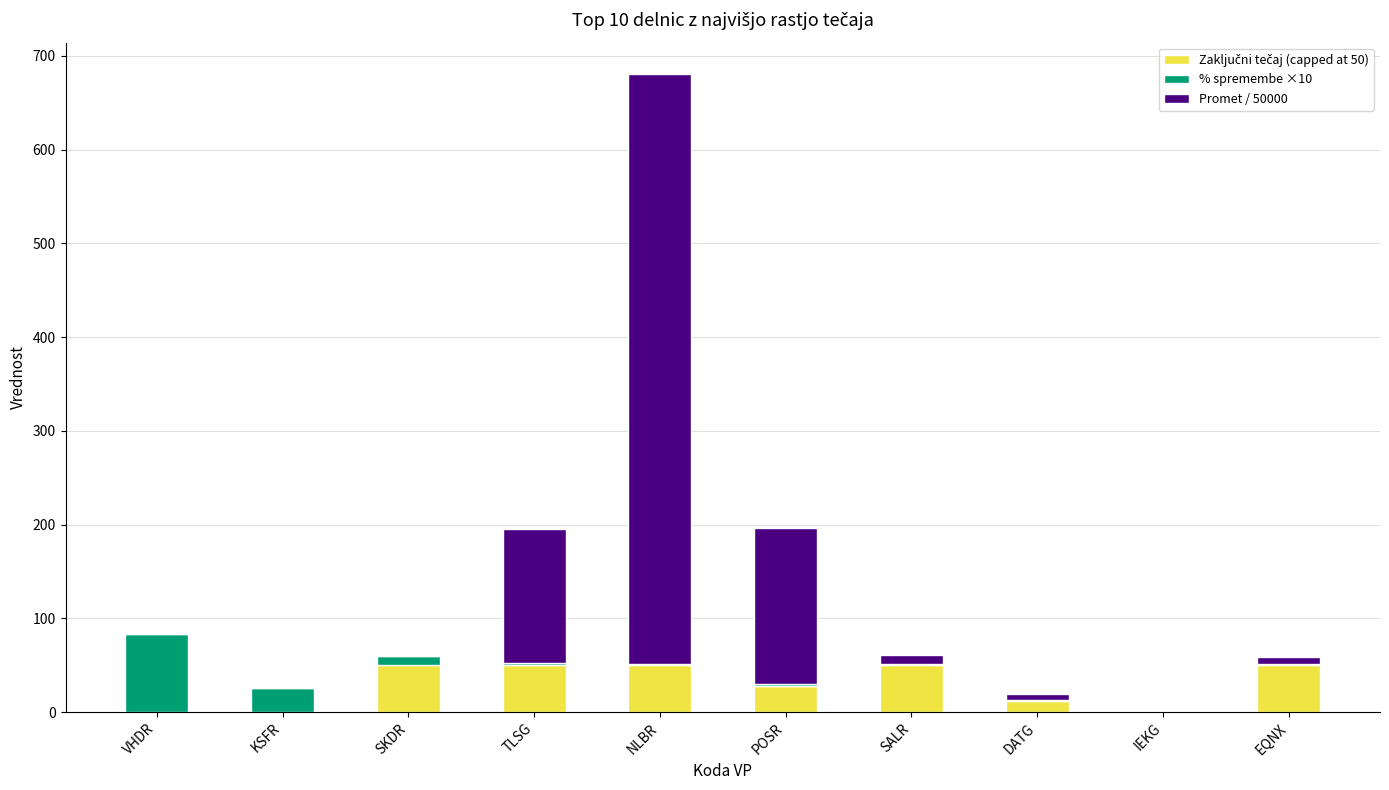

The value of % spremembe ×10 at IEKG is 1.0. True or false?

True